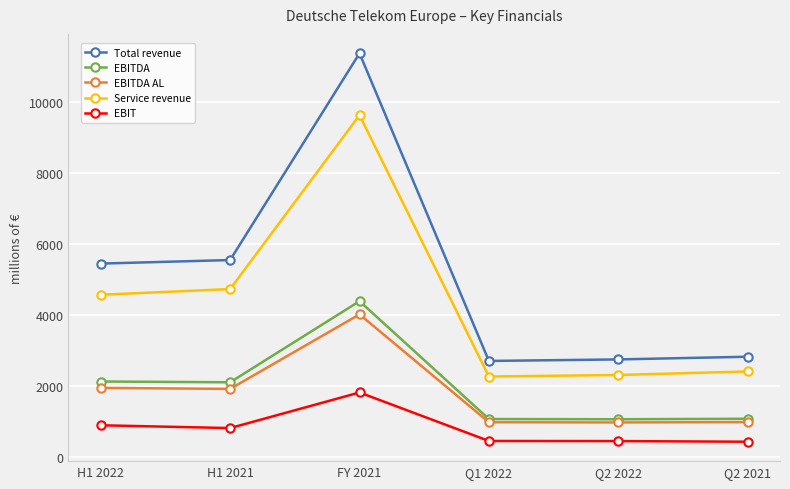

Read the EBIT value at Q1 2022.

446